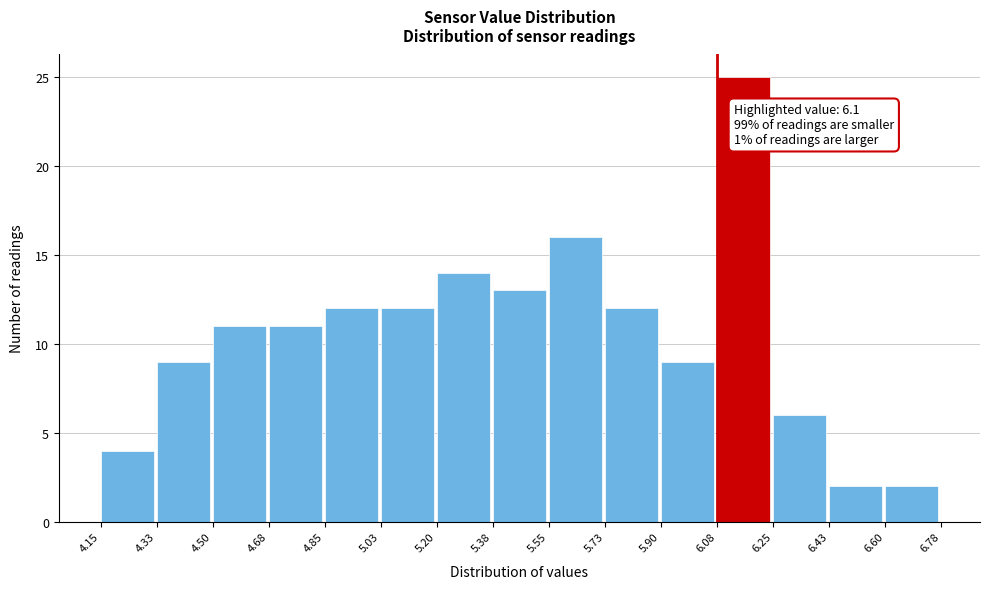

Over which range of the x-axis is the bar tallest?

6.08 to 6.25